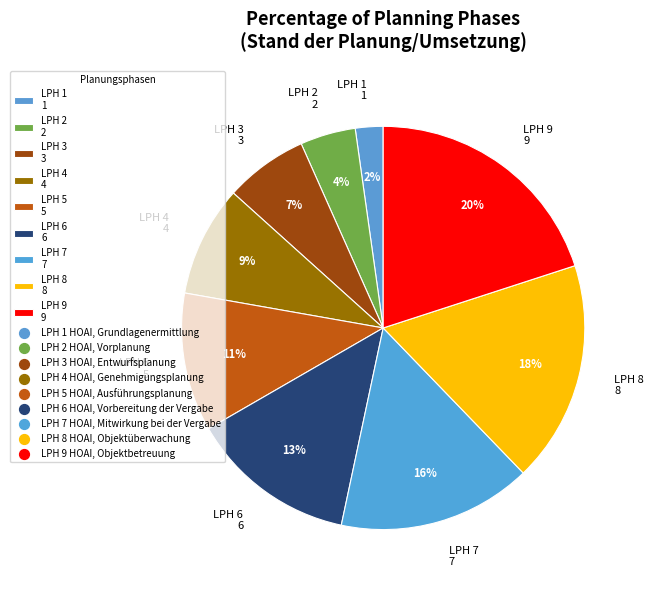

Is the sum of LPH 9 9 and LPH 1 1 greater than half?

No